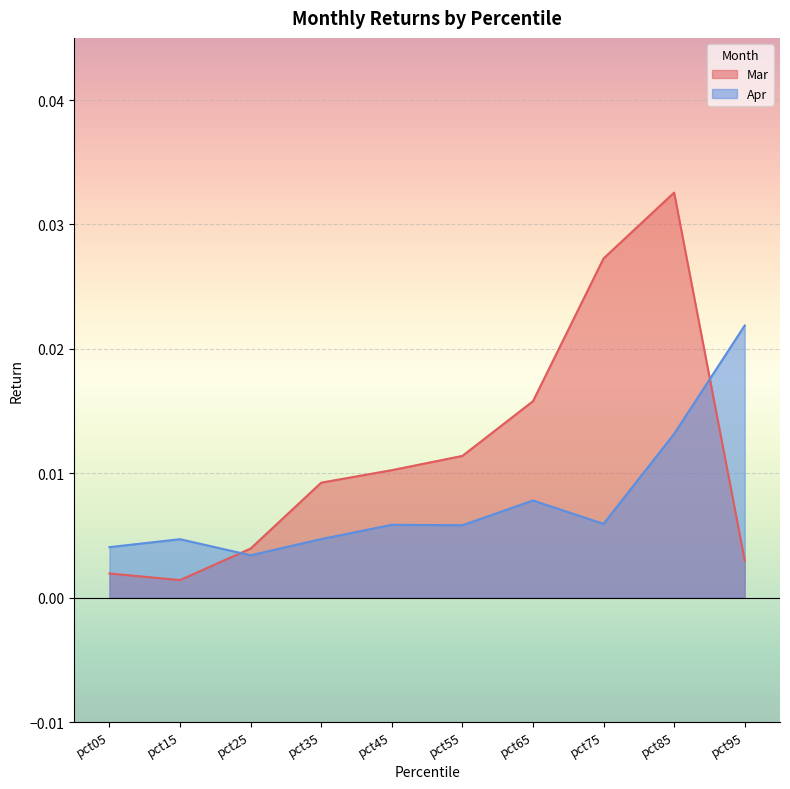

Where do Apr and Mar first cross each other?

pct15 and pct25